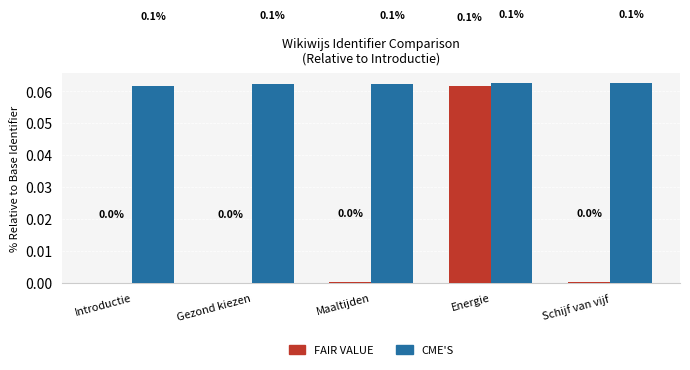

What is the maximum value for FAIR VALUE?

0.1